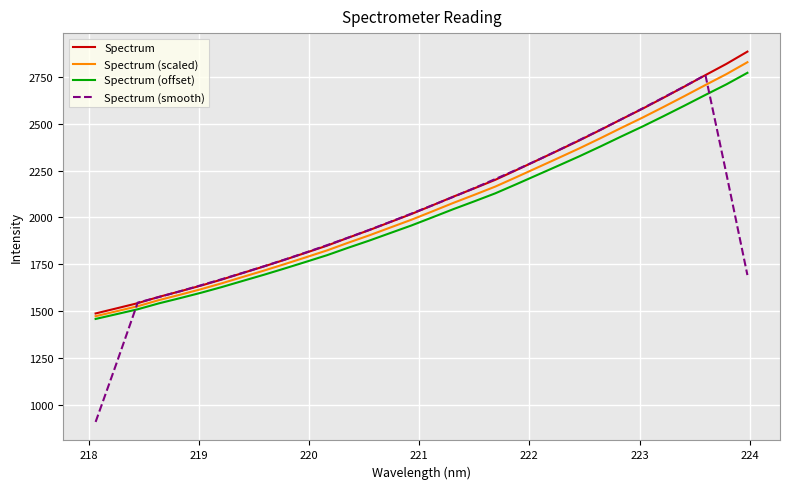

True or false: Spectrum and Spectrum (offset) intersect in this chart.

False